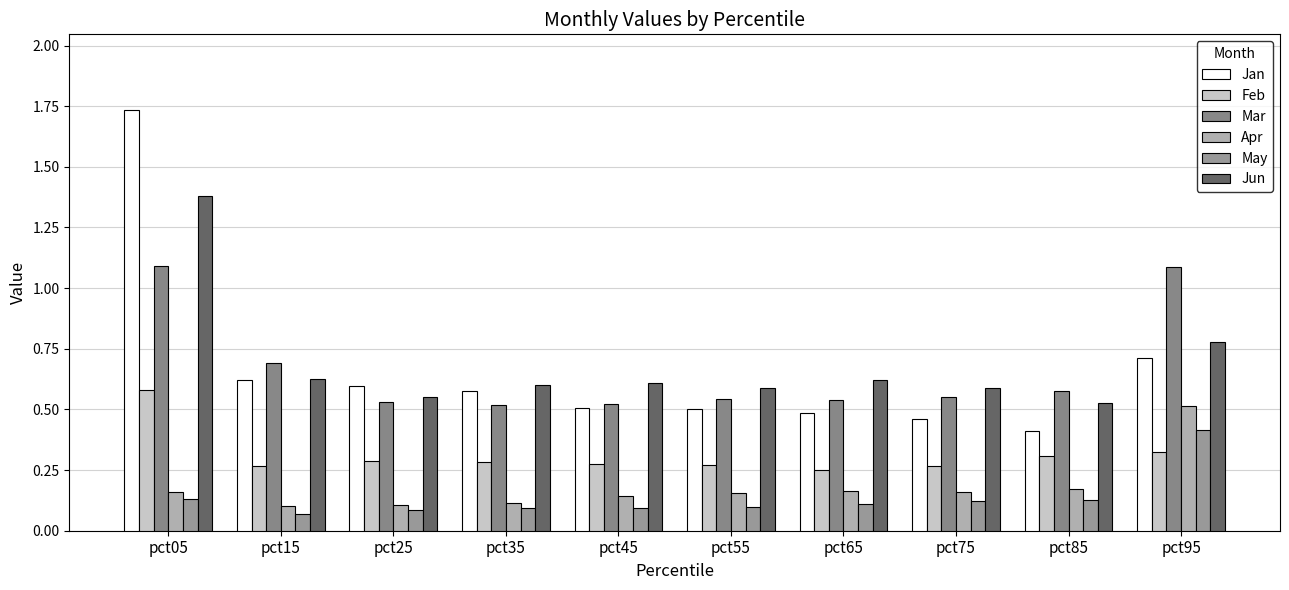

Reading left to right, list all the values displayed in this chart.

Jan: pct05=1.7	pct15=0.6	pct25=0.6	pct35=0.6	pct45=0.5	pct55=0.5	pct65=0.5	pct75=0.5	pct85=0.4	pct95=0.7
Feb: pct05=0.6	pct15=0.3	pct25=0.3	pct35=0.3	pct45=0.3	pct55=0.3	pct65=0.2	pct75=0.3	pct85=0.3	pct95=0.3
Mar: pct05=1.1	pct15=0.7	pct25=0.5	pct35=0.5	pct45=0.5	pct55=0.5	pct65=0.5	pct75=0.5	pct85=0.6	pct95=1.1
Apr: pct05=0.2	pct15=0.1	pct25=0.1	pct35=0.1	pct45=0.1	pct55=0.2	pct65=0.2	pct75=0.2	pct85=0.2	pct95=0.5
May: pct05=0.1	pct15=0.1	pct25=0.1	pct35=0.1	pct45=0.1	pct55=0.1	pct65=0.1	pct75=0.1	pct85=0.1	pct95=0.4
Jun: pct05=1.4	pct15=0.6	pct25=0.5	pct35=0.6	pct45=0.6	pct55=0.6	pct65=0.6	pct75=0.6	pct85=0.5	pct95=0.8